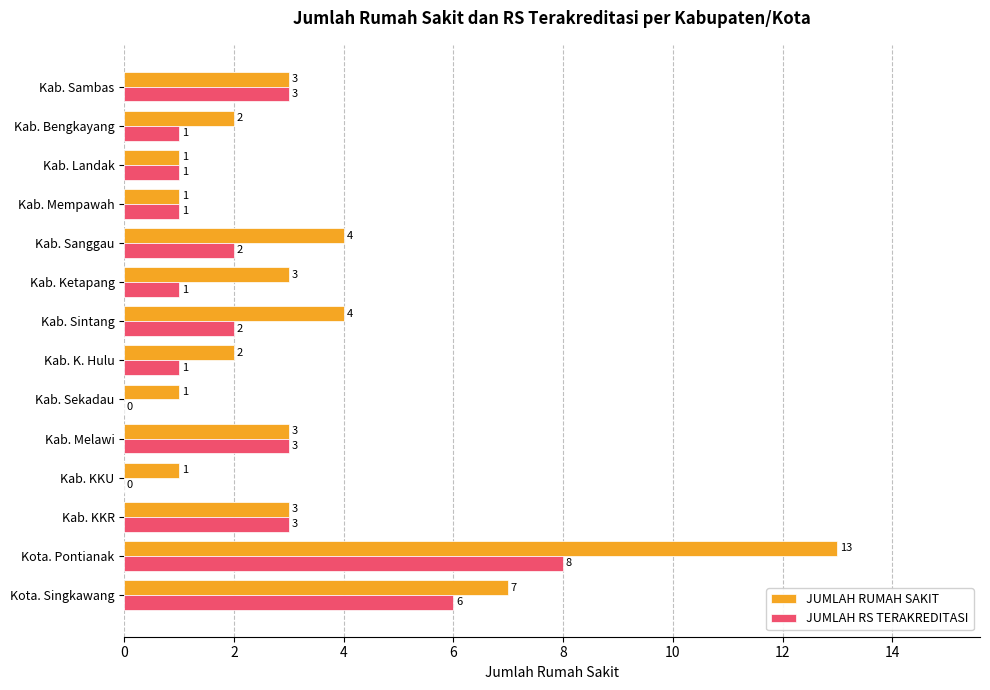

At which category is the sum across all series the highest?

Kota. Pontianak